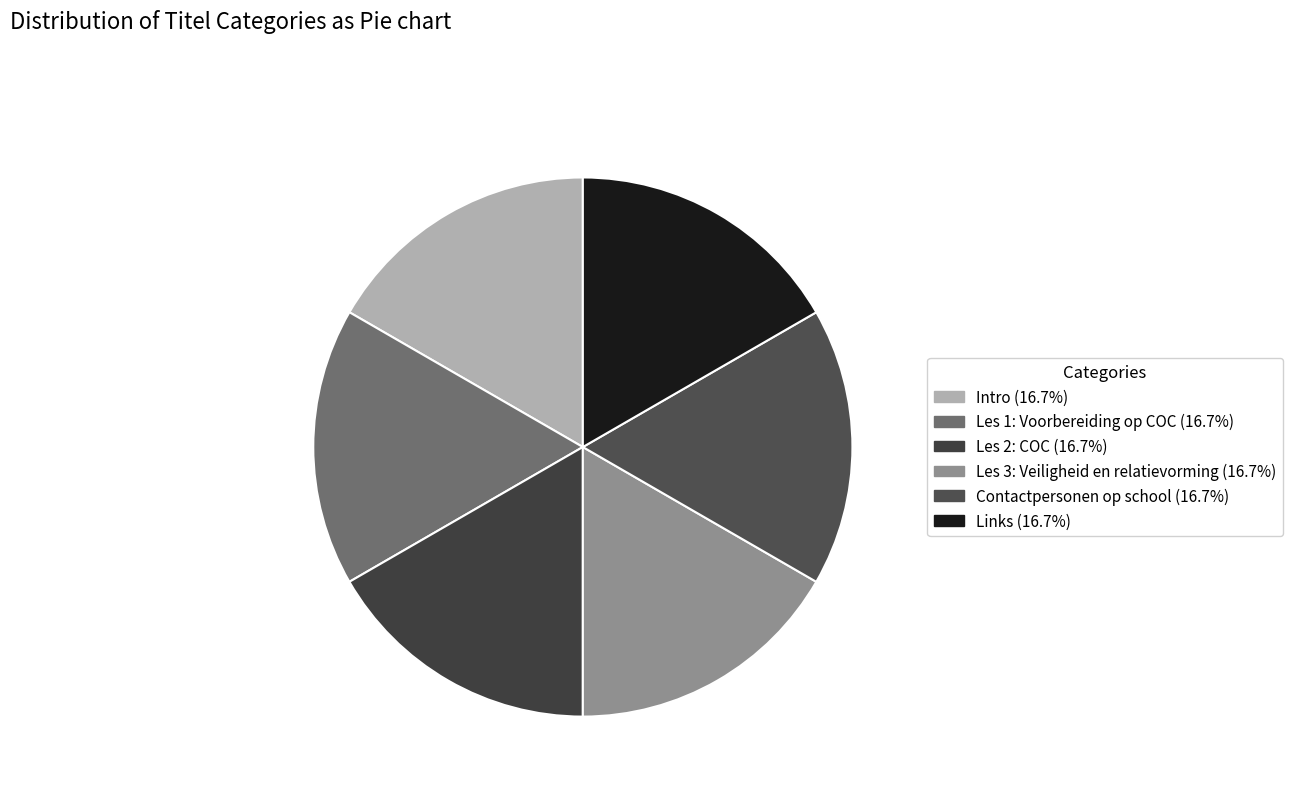

What is the ratio of the value at Intro to the value at Links?

1.0